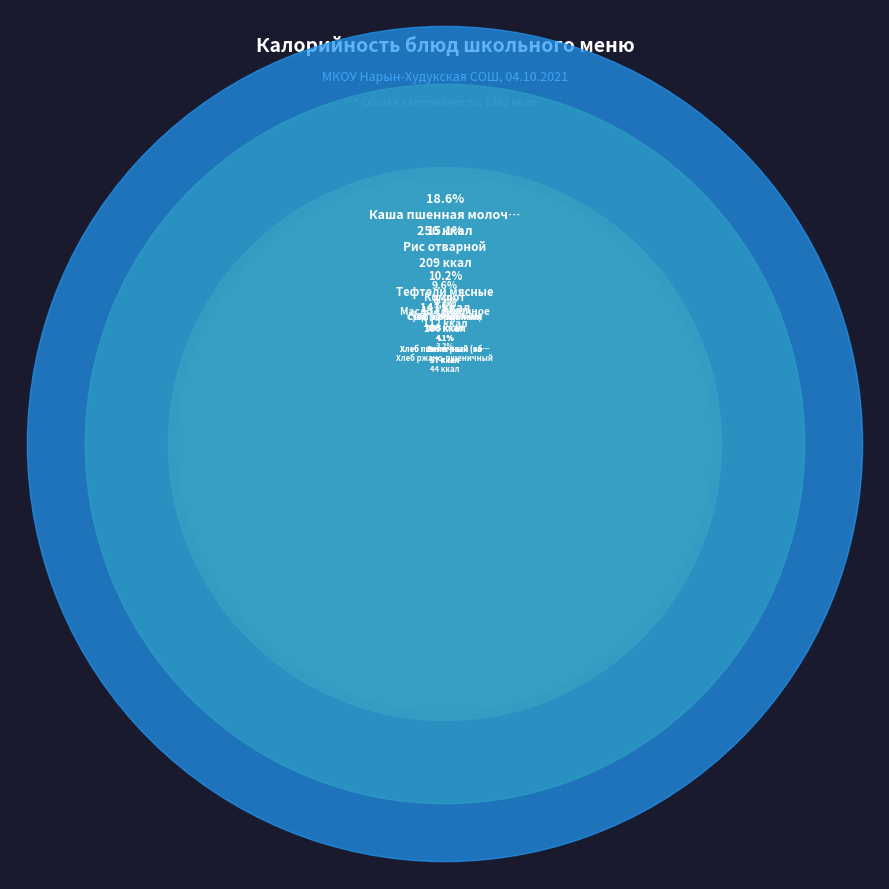

What is the change in value from Масло сливочное to Суп с макаронами?

-7.8